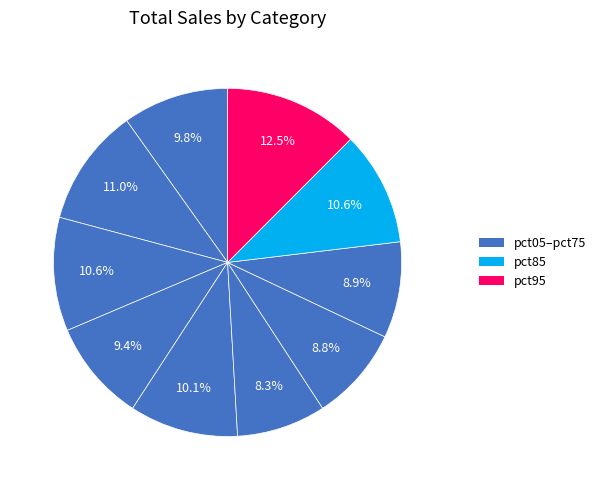

Rank the categories by value from lowest to highest.

pct55, pct65, pct75, pct35, pct05, pct45, pct25, pct85, pct15, pct95